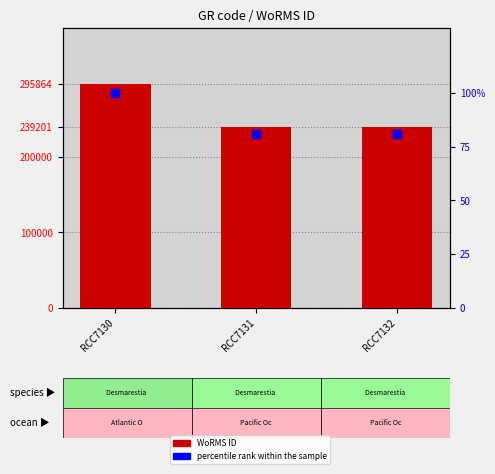

At which category is the sum across all series the highest?

RCC7130